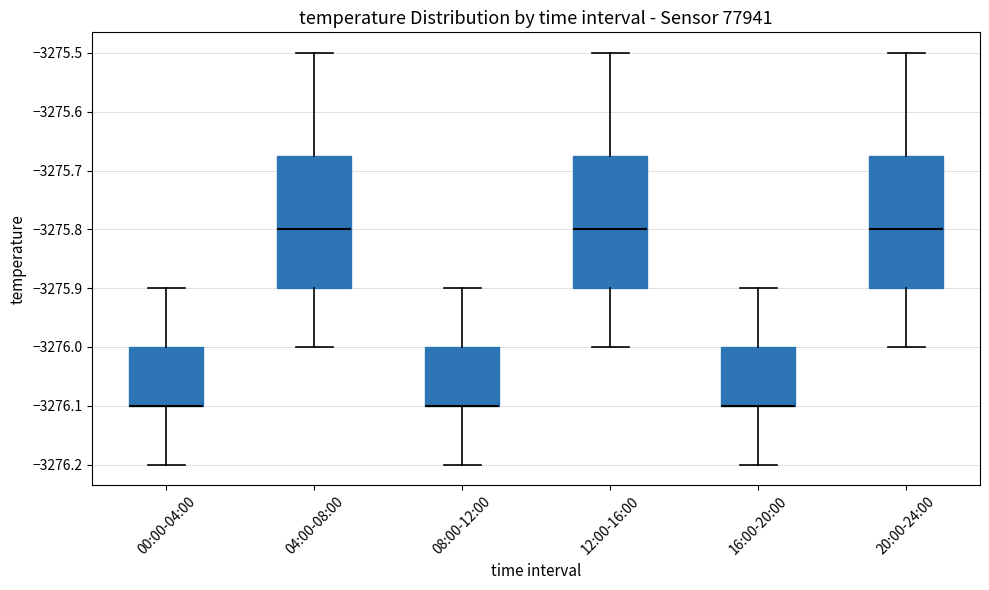

Where is the lower edge of the box for 00:00-04:00 on the y-axis? The values are not printed on the chart, so give them approximately, as read against the axis.

-3276.10